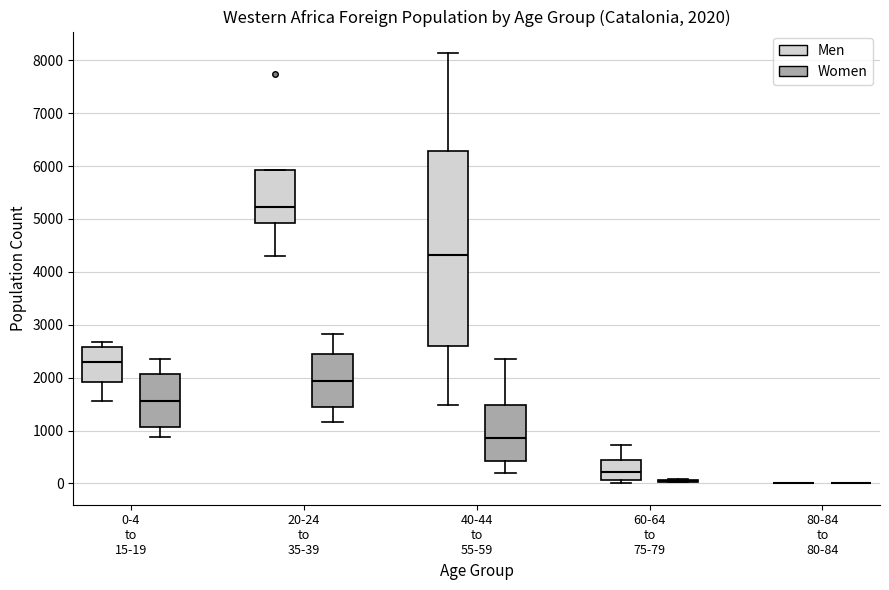

Which box is the tallest, from its lower edge to its upper edge?

40-44 to 55-59 (Men)